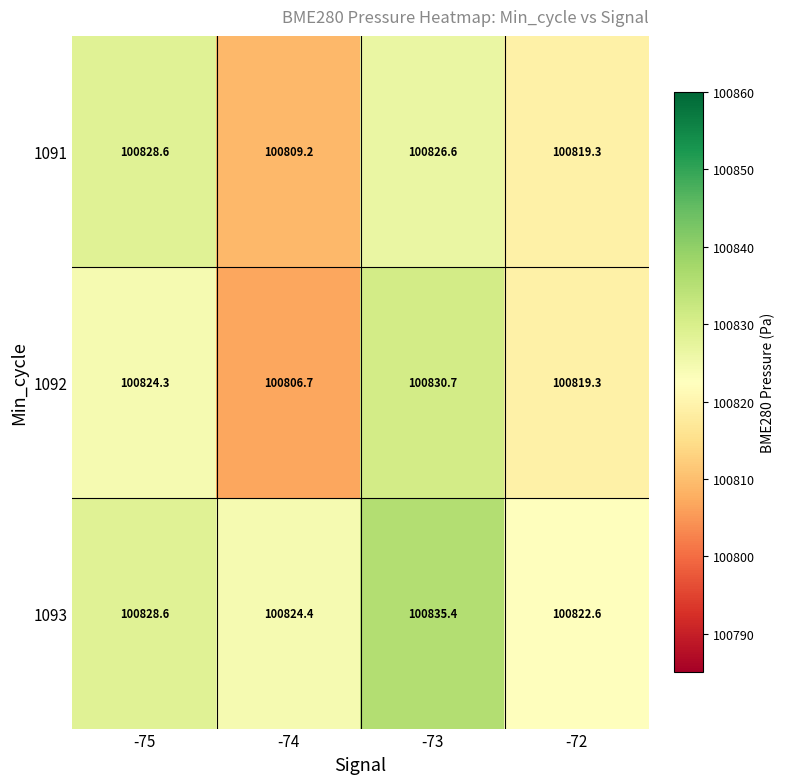

At which category does the chart reach its peak across all series?

-73